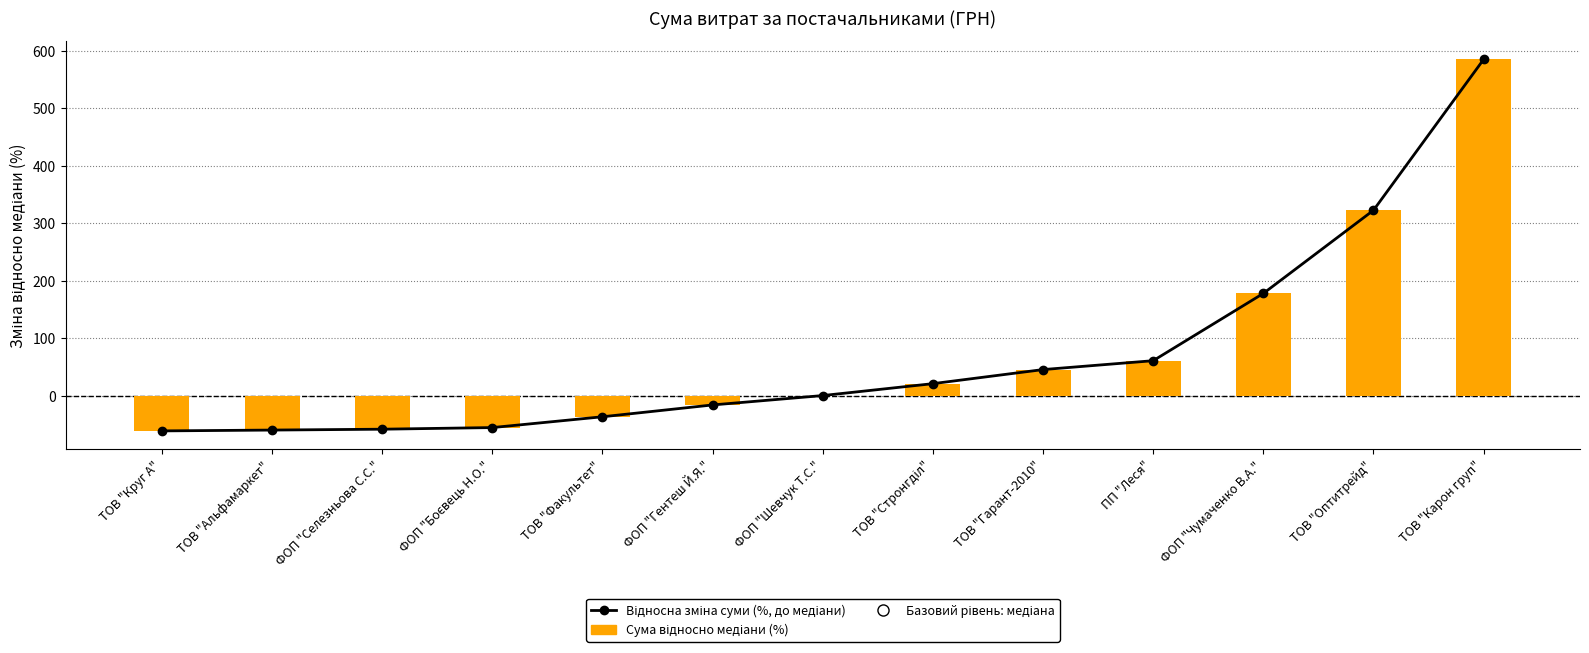

What is the sum of the Сума відносно медіани (%) values at ТОВ "Стронгділ" and ТОВ "Оптитрейд"?

343.4